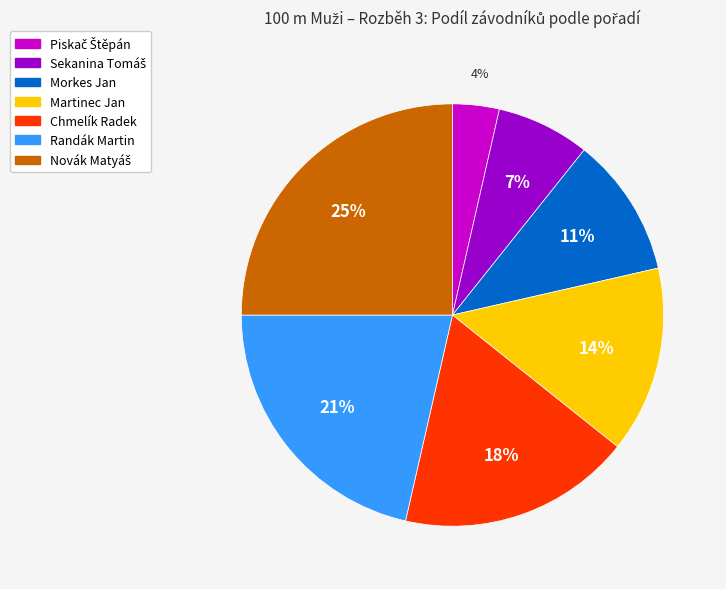

Is the sum of Morkes Jan and Randák Martin greater than half?

No